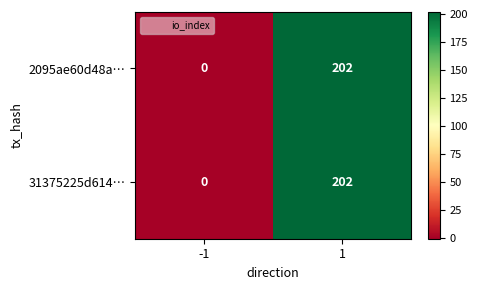

List the labels in order of 31375225d614… value, largest first.

1, -1